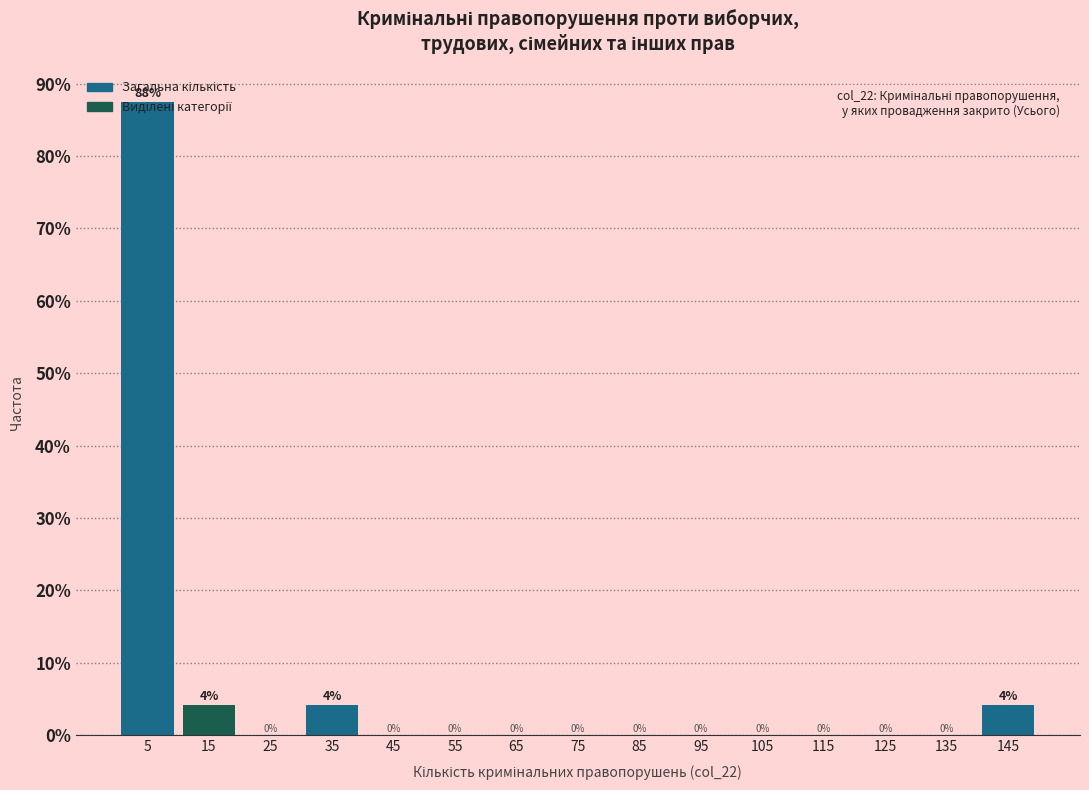

Which range on the x-axis has the tallest bar?

0 to 10